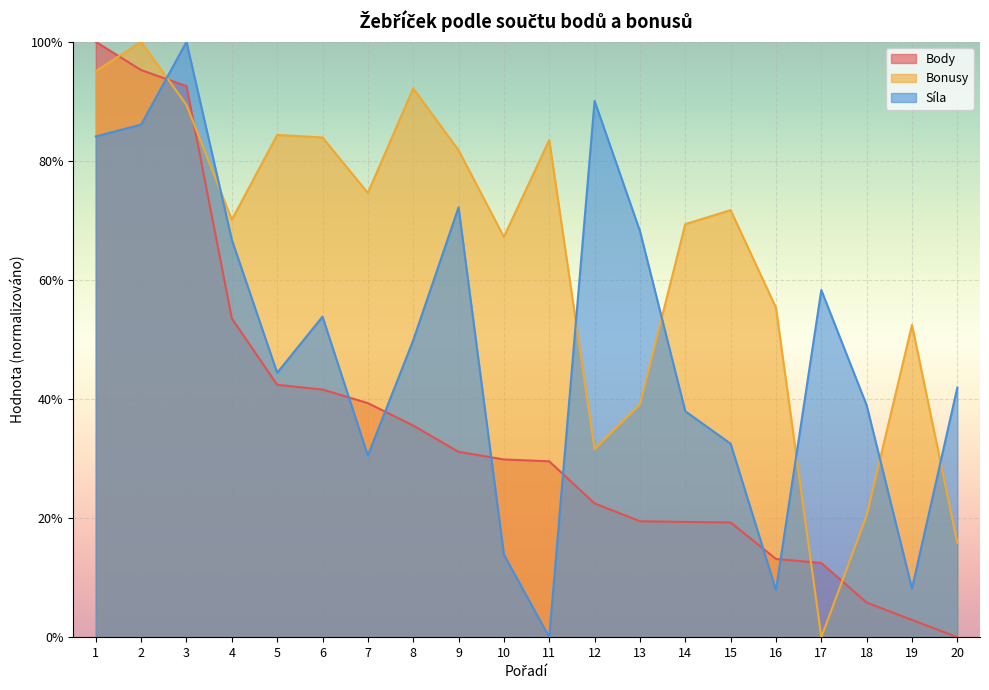

What is the value of the Síla point at the 5th from the left?

44.4